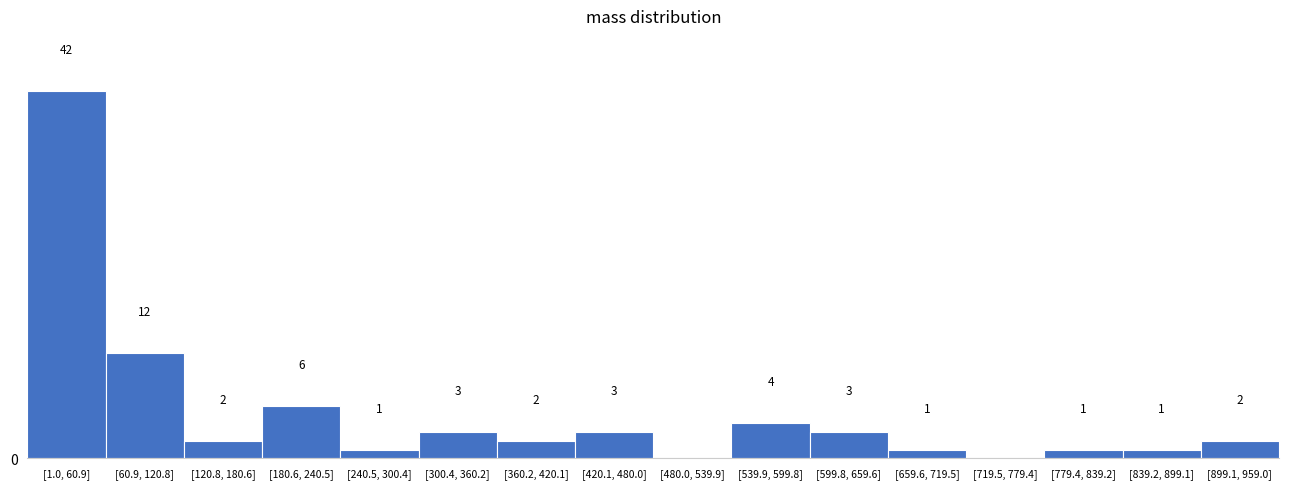

Which has a higher value, [659.6, 719.5] or [480.0, 539.9]?

[659.6, 719.5]